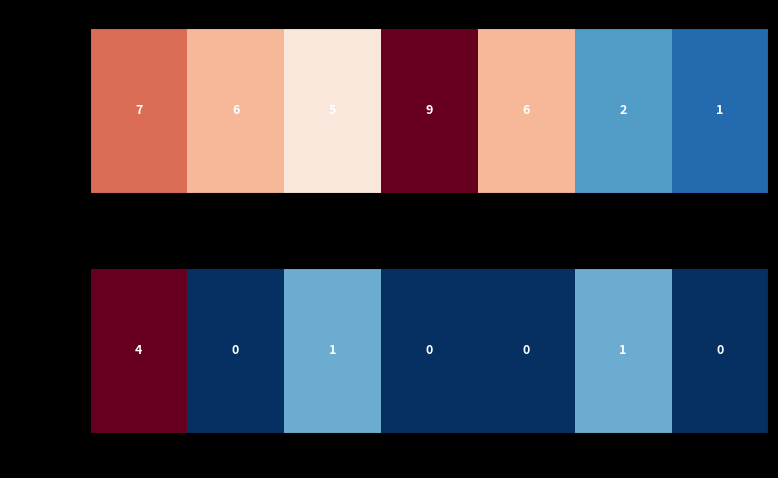

What is the difference between the second highest and second lowest values?

1